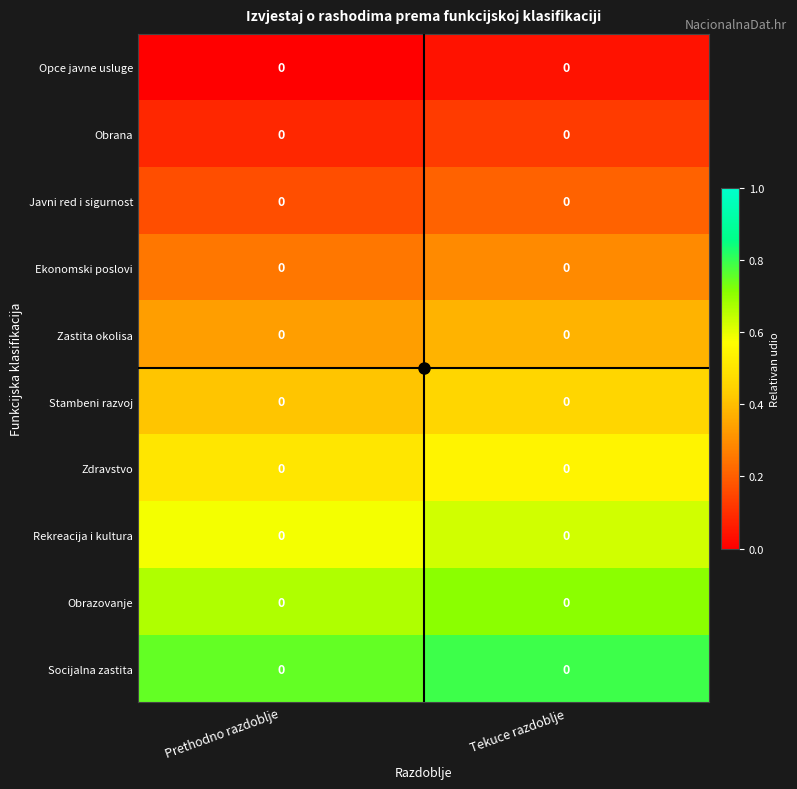

The value of Zdravstvo at Prethodno razdoblje is 0.7. True or false?

False